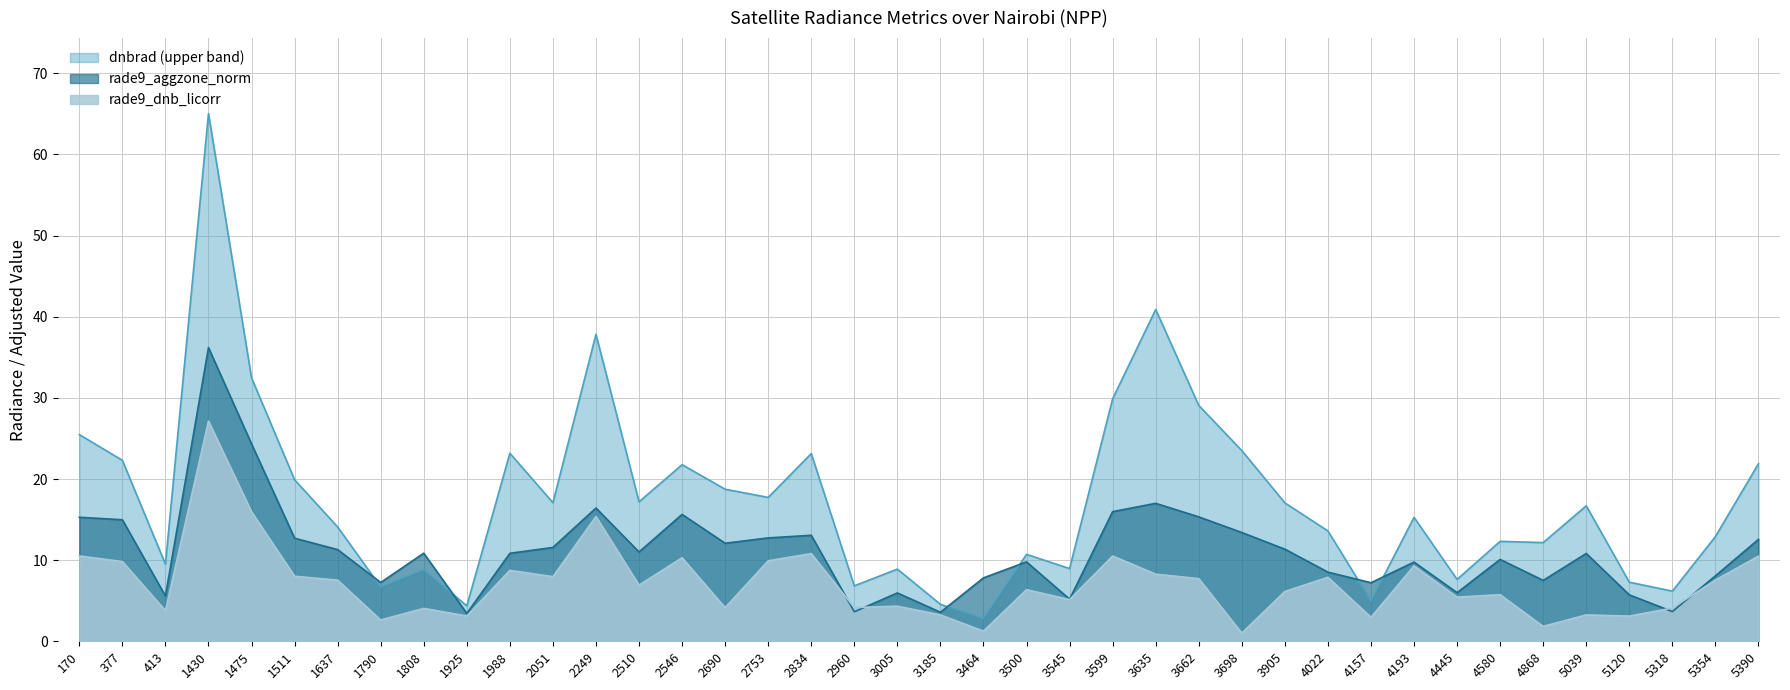

Reading left to right, transcribe all the data shown in this chart.

dnbrad: 170=25.5	377=22.3	413=9.5	1430=65.1	1475=32.5	1511=19.9	1637=14.1	1790=6.7	1808=8.8	1925=4.4	1988=23.2	2051=17.1	2249=37.8	2510=17.2	2546=21.8	2690=18.7	2753=17.7	2834=23.1	2960=6.8	3005=8.9	3185=4.6	3464=2.8	3500=10.7	3545=9.0	3599=29.9	3635=40.9	3662=29.1	3698=23.5	3905=17.1	4022=13.6	4157=5.0	4193=15.3	4445=7.6	4580=12.3	4868=12.2	5039=16.7	5120=7.3	5318=6.2	5354=12.9	5390=21.9
rade9_dnb_licorr: 170=10.5	377=9.8	413=3.8	1430=27.1	1475=16.0	1511=8.0	1637=7.5	1790=2.6	1808=4.1	1925=3.1	1988=8.7	2051=8.0	2249=15.4	2510=6.9	2546=10.3	2690=4.1	2753=9.9	2834=10.8	2960=4.2	3005=4.3	3185=3.3	3464=1.2	3500=6.4	3545=5.1	3599=10.5	3635=8.3	3662=7.7	3698=1.0	3905=6.1	4022=7.9	4157=3.0	4193=9.3	4445=5.4	4580=5.7	4868=1.8	5039=3.3	5120=3.1	5318=4.1	5354=7.5	5390=10.5
rade9_aggzone_norm: 170=15.3	377=15.0	413=5.6	1430=36.2	1475=24.3	1511=12.7	1637=11.3	1790=7.2	1808=10.9	1925=3.4	1988=10.8	2051=11.6	2249=16.4	2510=11.0	2546=15.6	2690=12.1	2753=12.7	2834=13.1	2960=3.6	3005=6.0	3185=3.6	3464=7.8	3500=9.8	3545=5.2	3599=16.0	3635=17.0	3662=15.3	3698=13.4	3905=11.4	4022=8.5	4157=7.2	4193=9.8	4445=6.0	4580=10.1	4868=7.5	5039=10.8	5120=5.7	5318=3.7	5354=8.1	5390=12.6